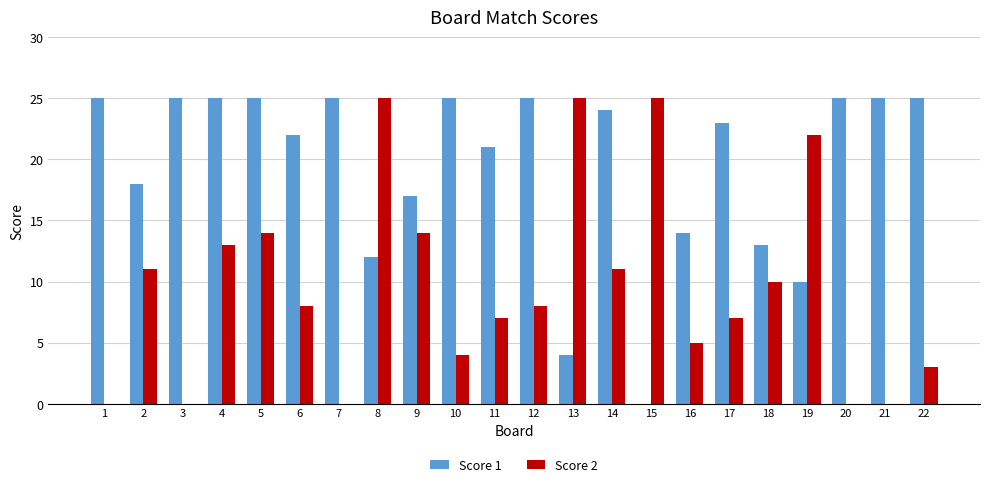

What is the approximate value of Score 2 at 9, to the nearest 5?

15